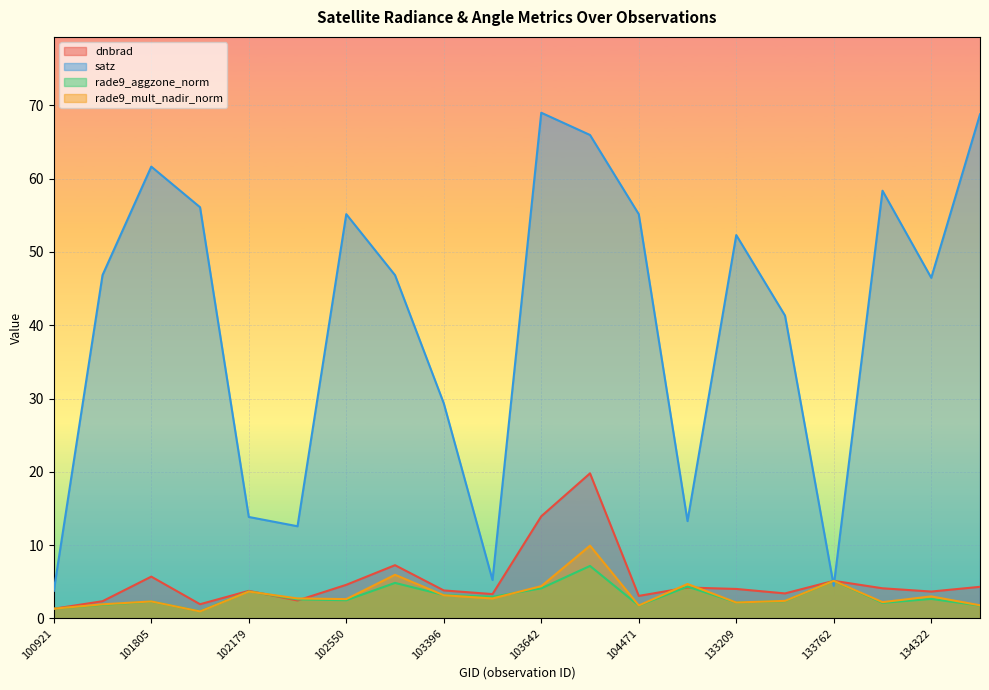

How many intersections are there between rade9_aggzone_norm and satz?

2